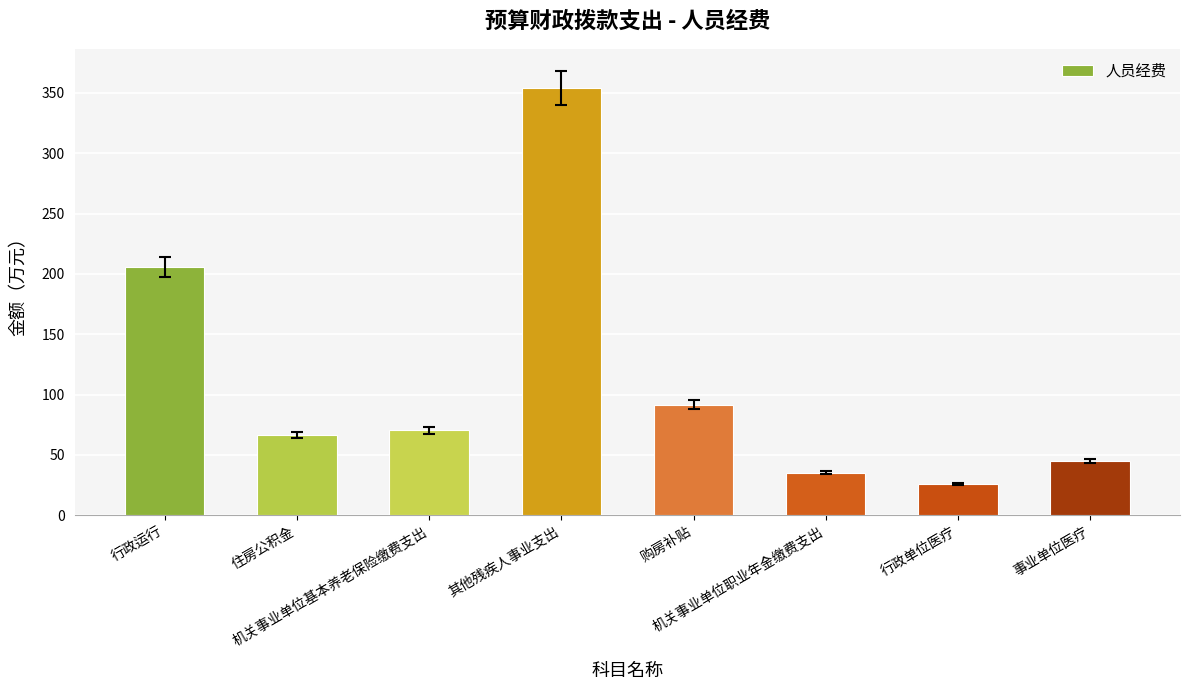

What is the difference between the values at 住房公积金 and 机关事业单位职业年金缴费支出?

31.2